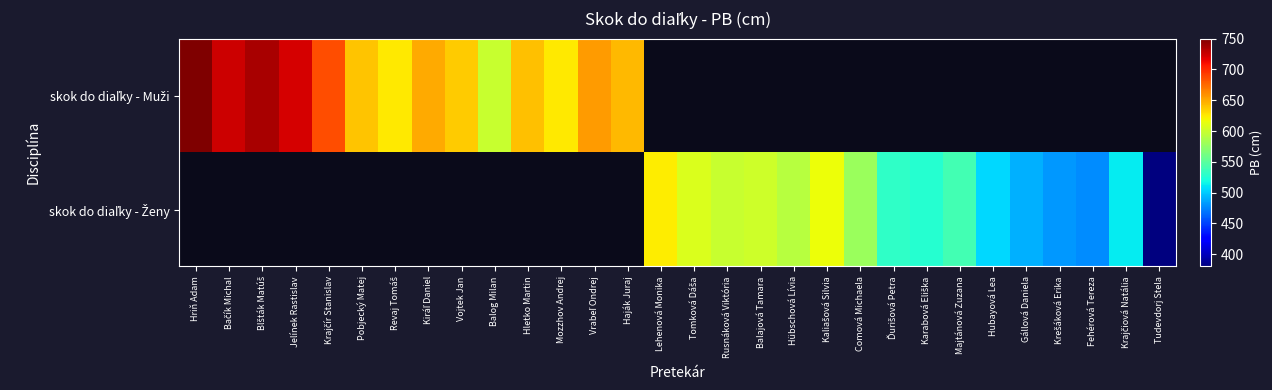

At which category does the chart reach its peak across all series?

Hriň Adam